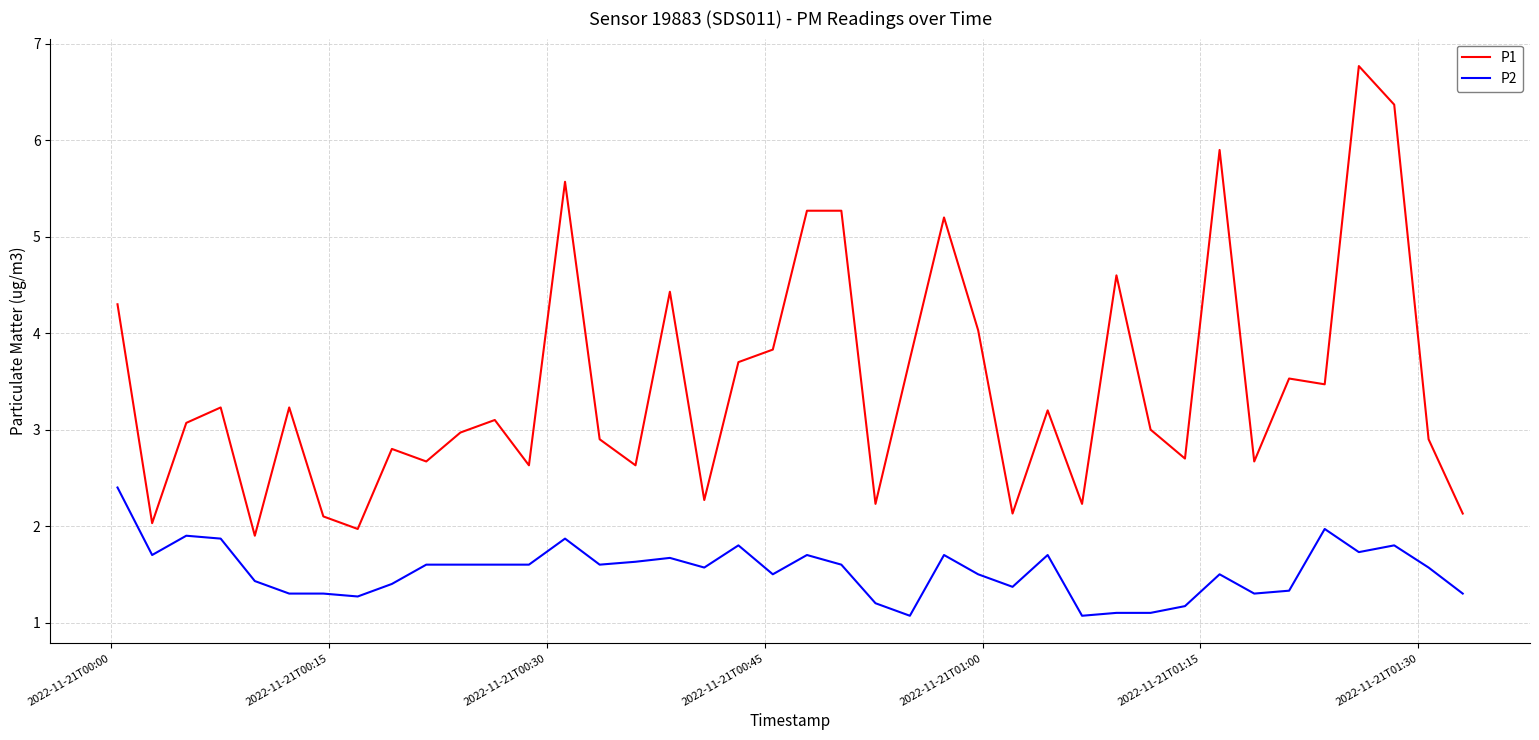

List the series in order of their peak value, lowest first.

P2, P1